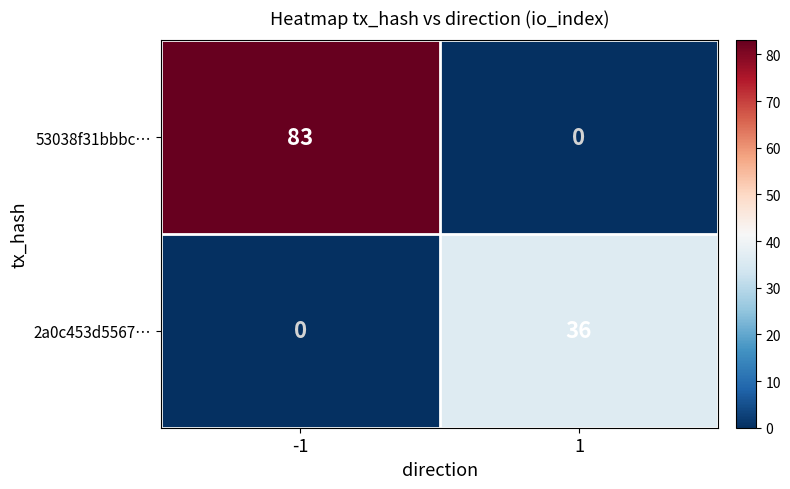

Count the number of data series in this chart.

2